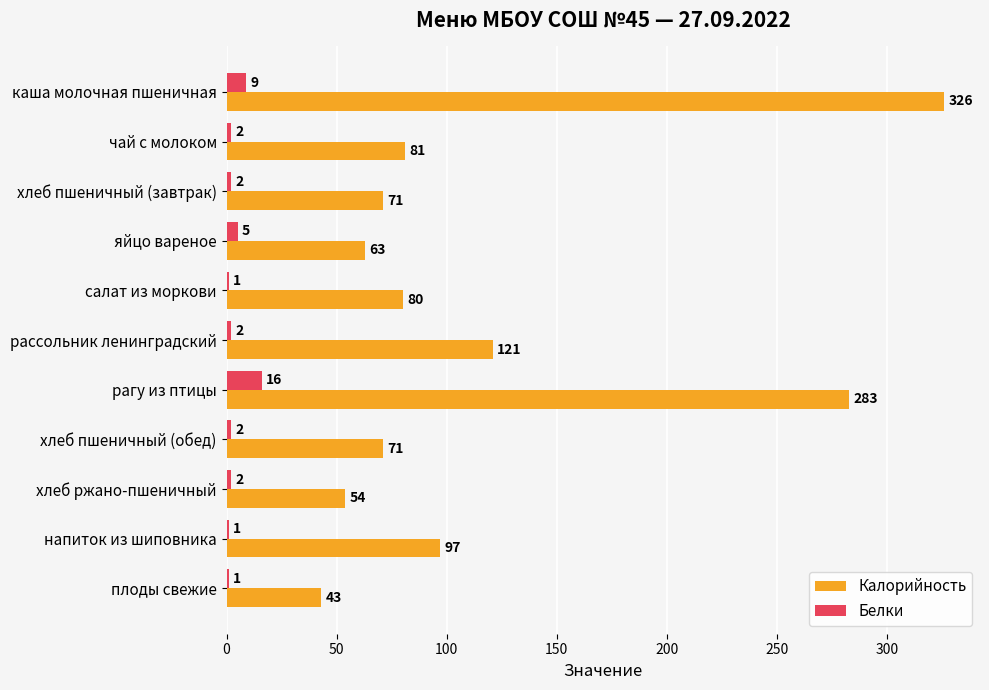

The value of Белки at хлеб пшеничный (завтрак) is 2. True or false?

True